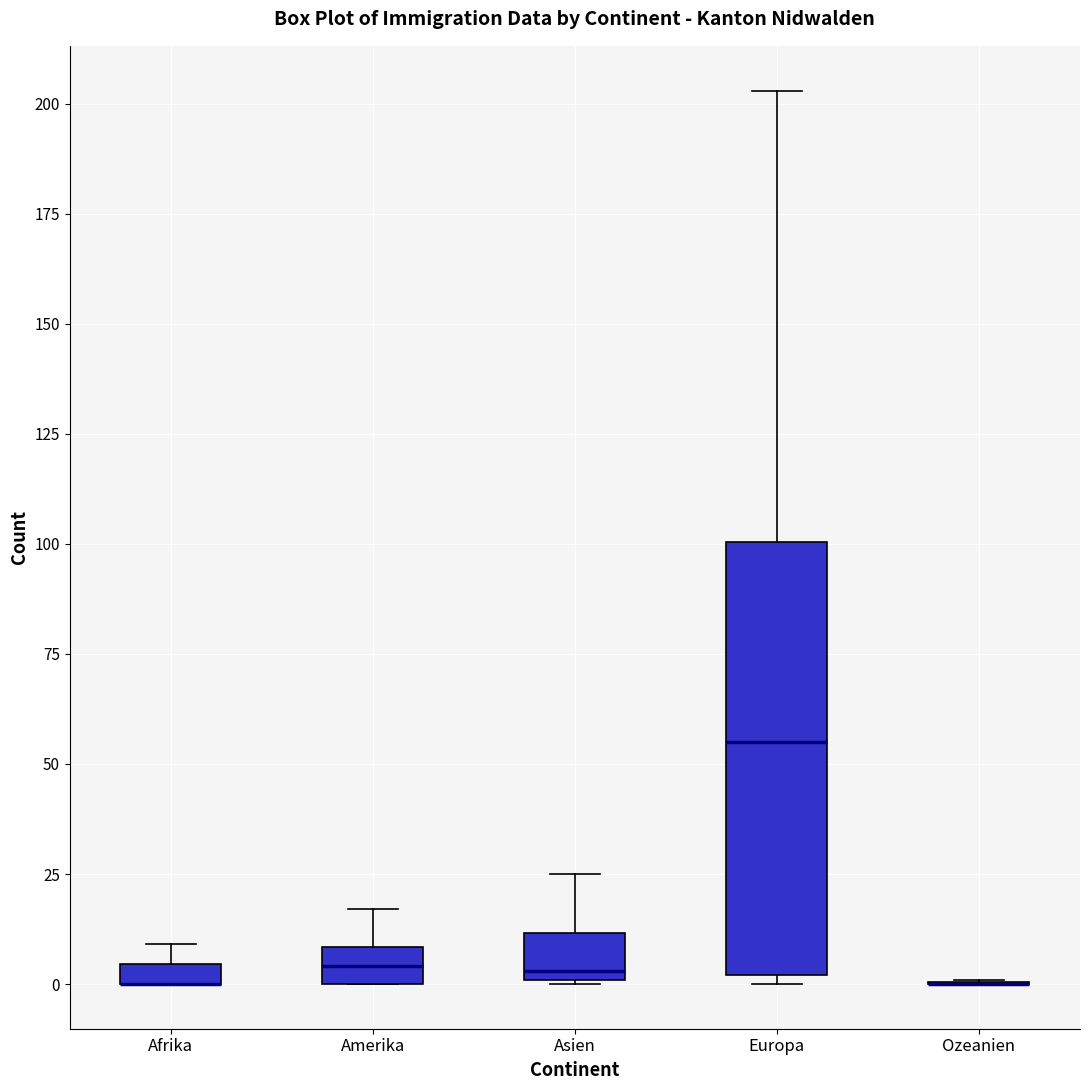

Which box is the tallest, from its lower edge to its upper edge?

Europa